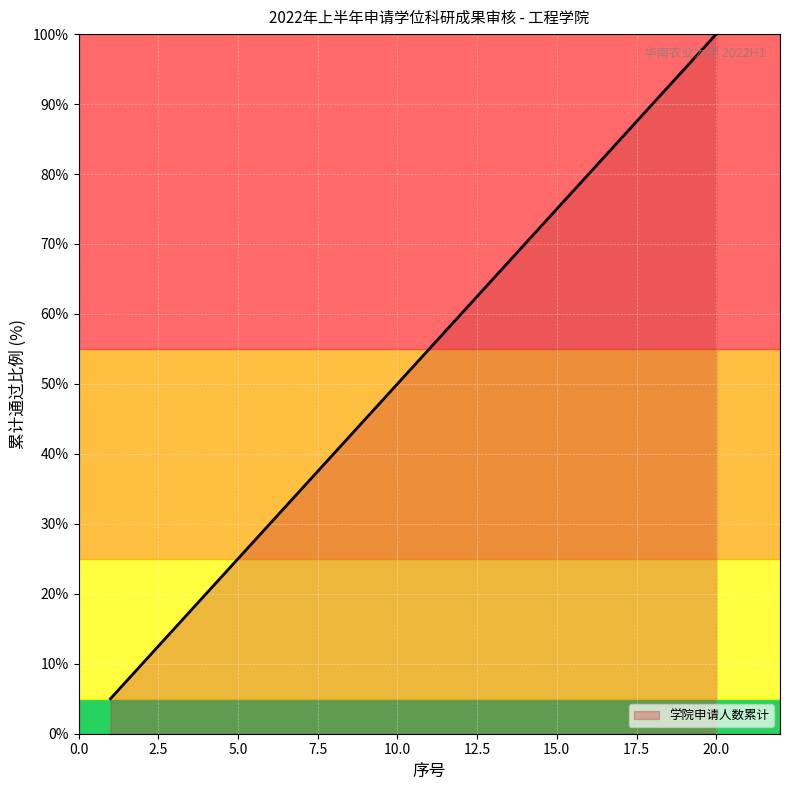

What is the minimum value shown in the chart?

5.0